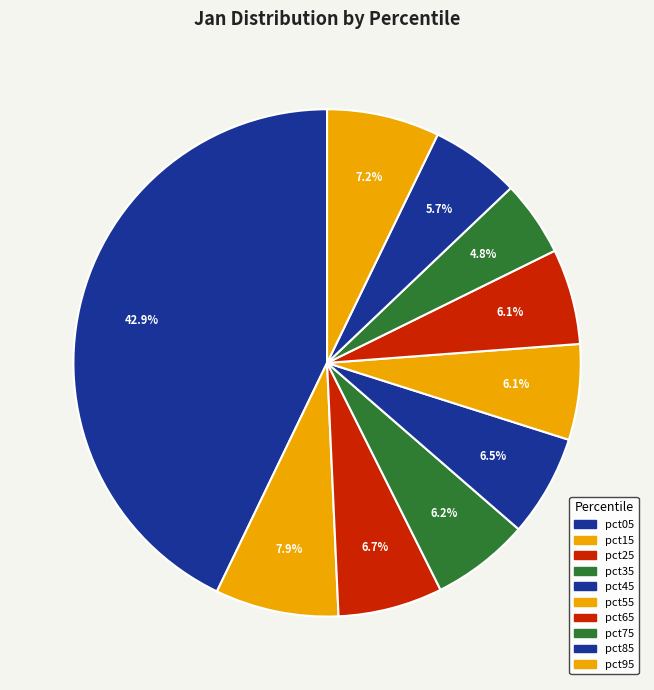

To the nearest percent, what percentage of the pie is pct45?

6%